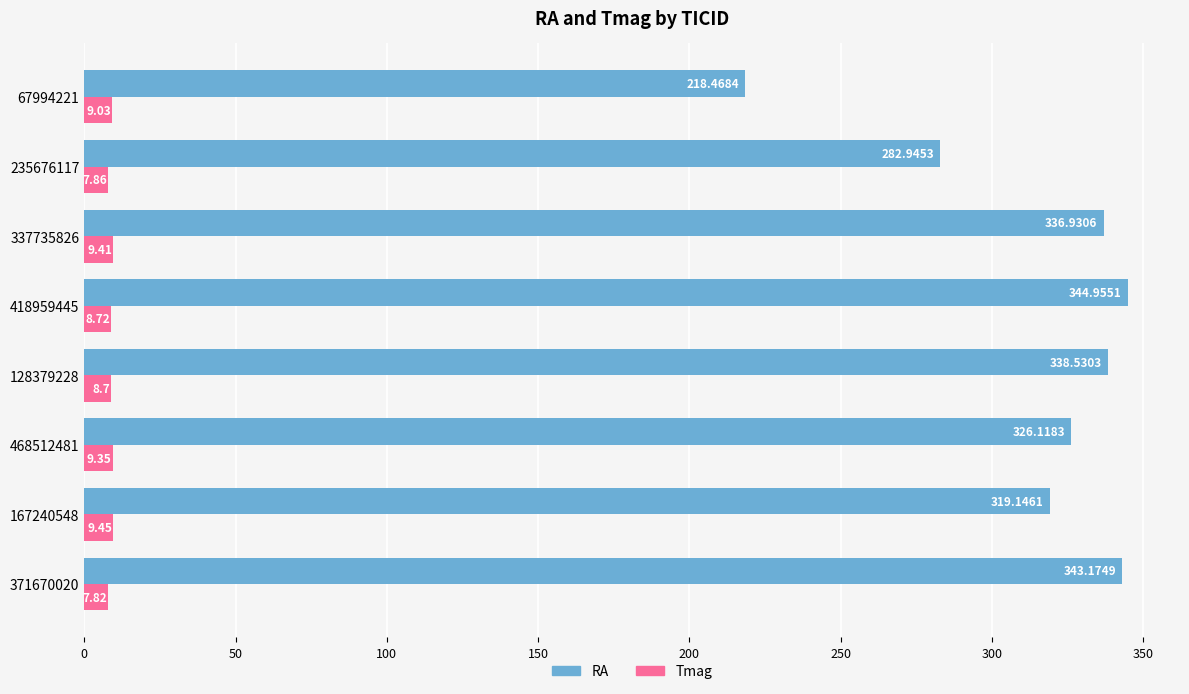

Is the value of Tmag at 418959445 greater than the value of RA at 167240548?

No